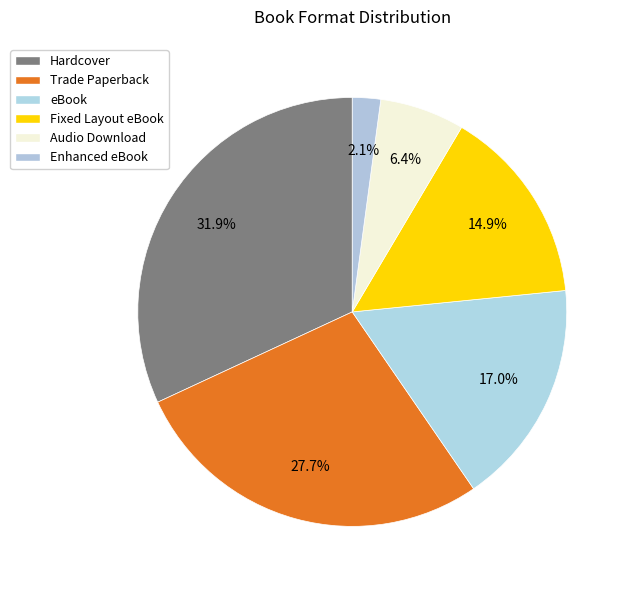

What percentage is NOT represented by Enhanced eBook?

97.9%